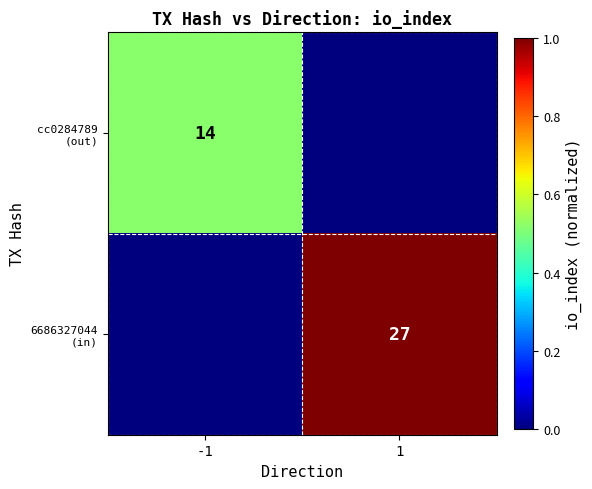

Which series has the widest spread of values?

6686327044 (in)